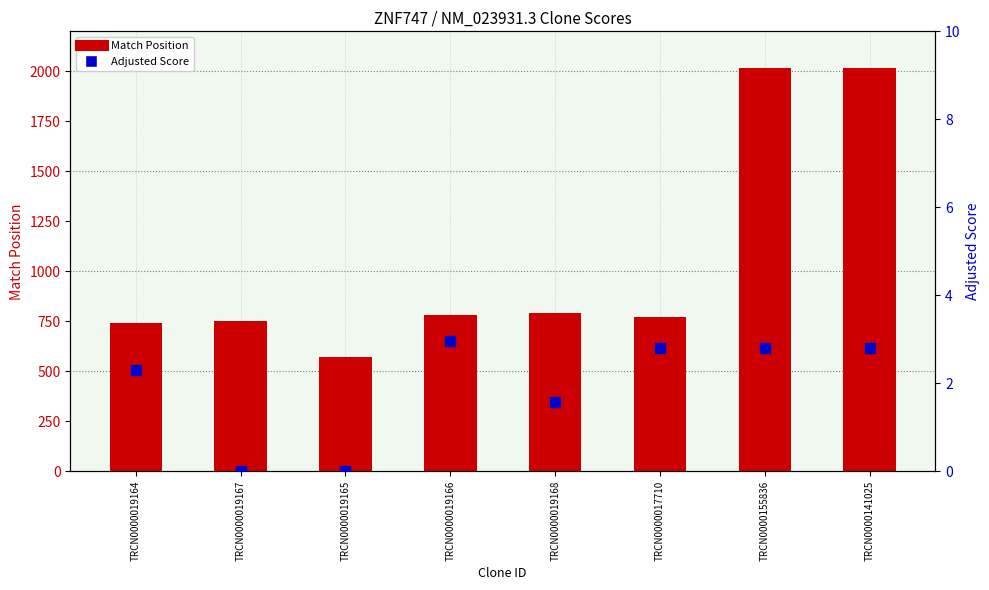

At which category is the sum across all series the highest?

TRCN0000155836